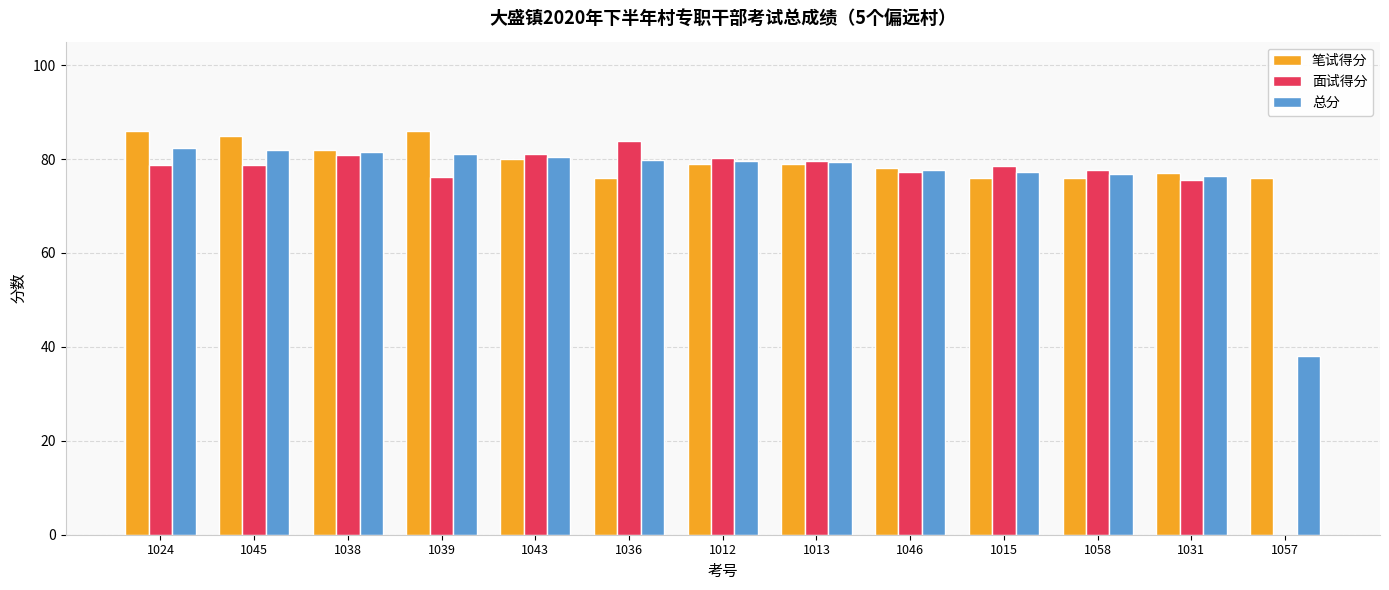

Which category has the highest value in the 面试得分 series?

1036